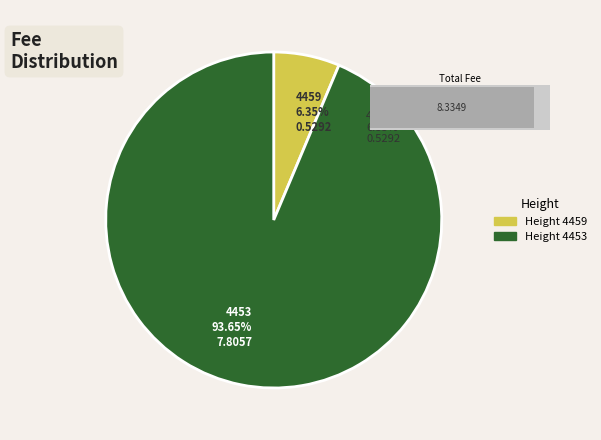

Count the number of slices in the pie.

2